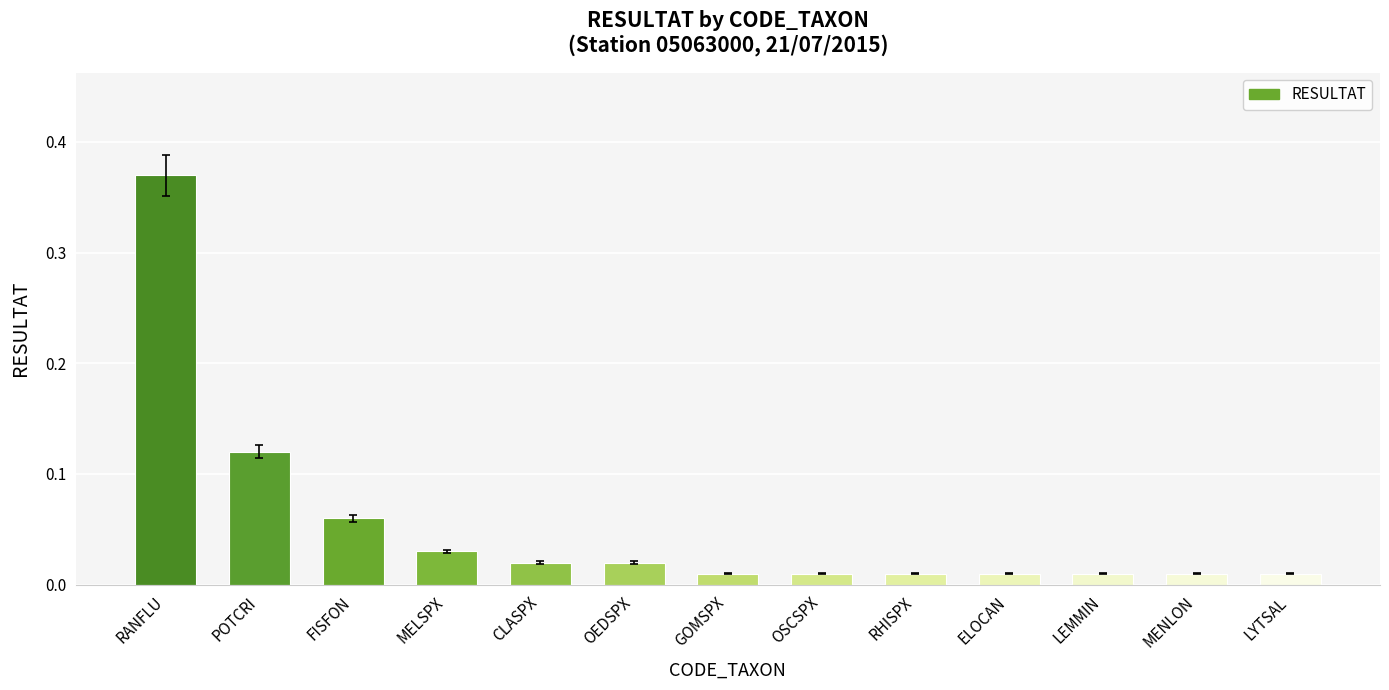

What is the sum of all values?

0.7